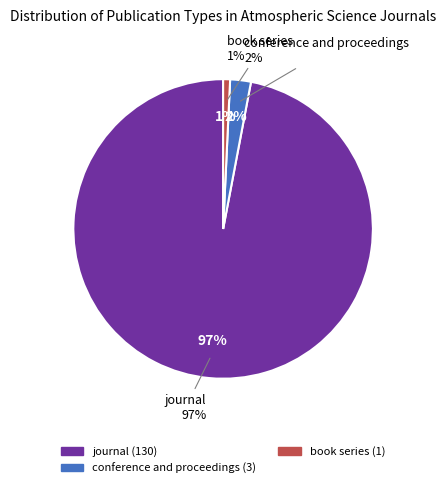

Is there a majority slice in this chart?

Yes